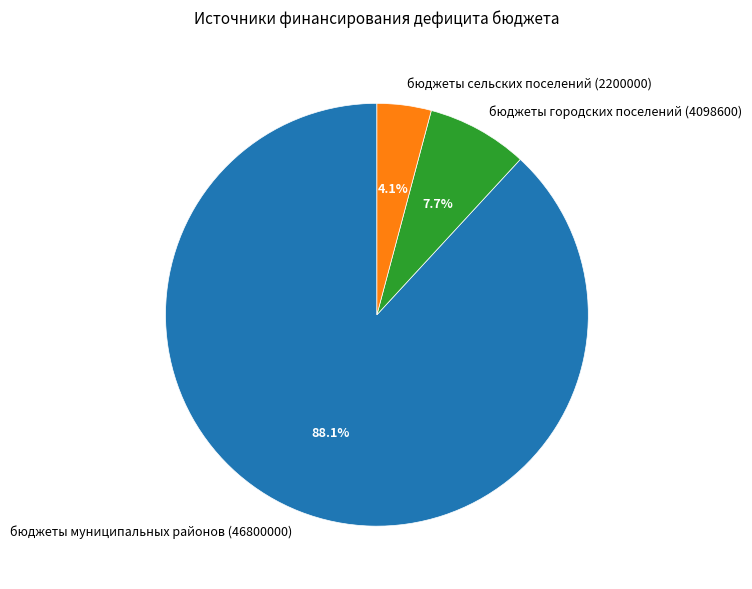

Which category has the biggest portion of the pie?

бюджеты муниципальных районов (46800000)